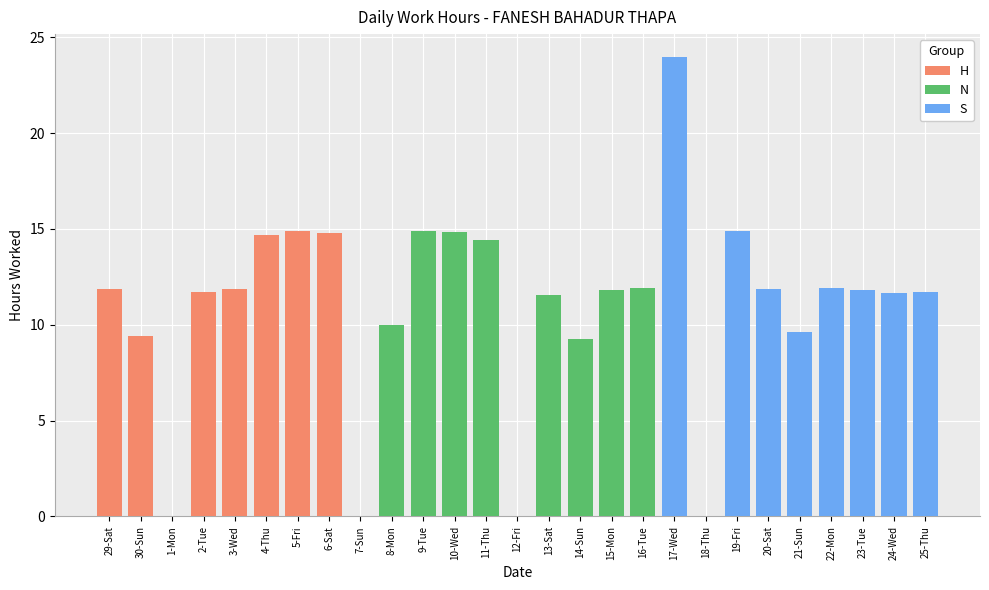

List the labels in order of value, largest first.

17-Wed, 9-Tue, 19-Fri, 5-Fri, 10-Wed, 6-Sat, 4-Thu, 11-Thu, 16-Tue, 22-Mon, 20-Sat, 3-Wed, 29-Sat, 23-Tue, 15-Mon, 2-Tue, 25-Thu, 24-Wed, 13-Sat, 8-Mon, 21-Sun, 30-Sun, 14-Sun, 1-Mon, 7-Sun, 12-Fri, 18-Thu